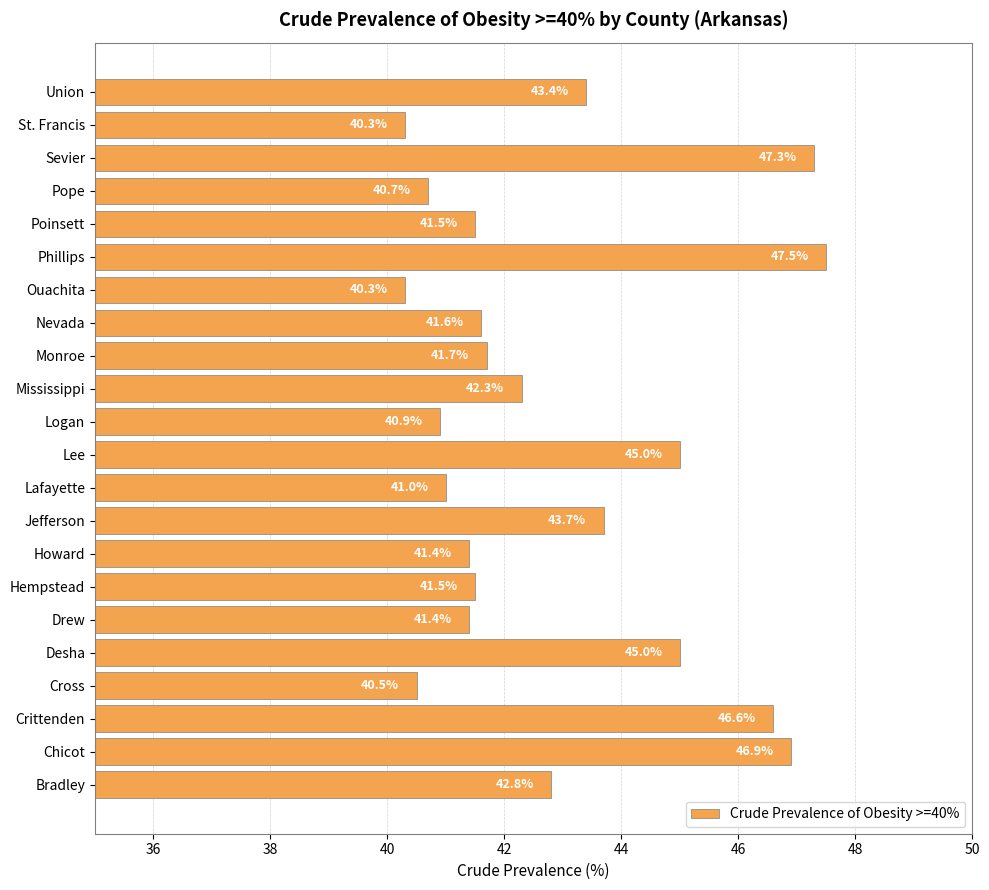

Does the chart contain any negative values?

No